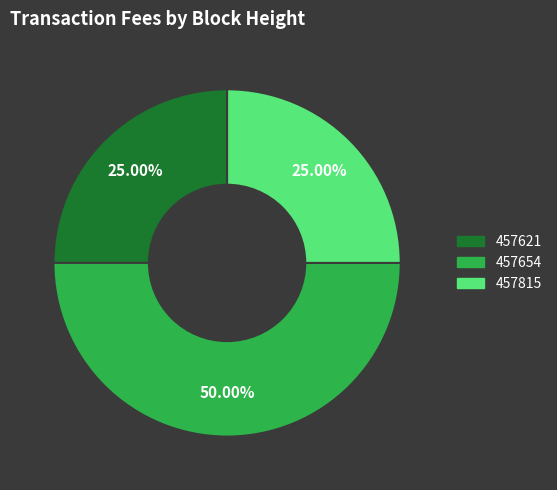

What is the largest slice in the pie chart?

457654